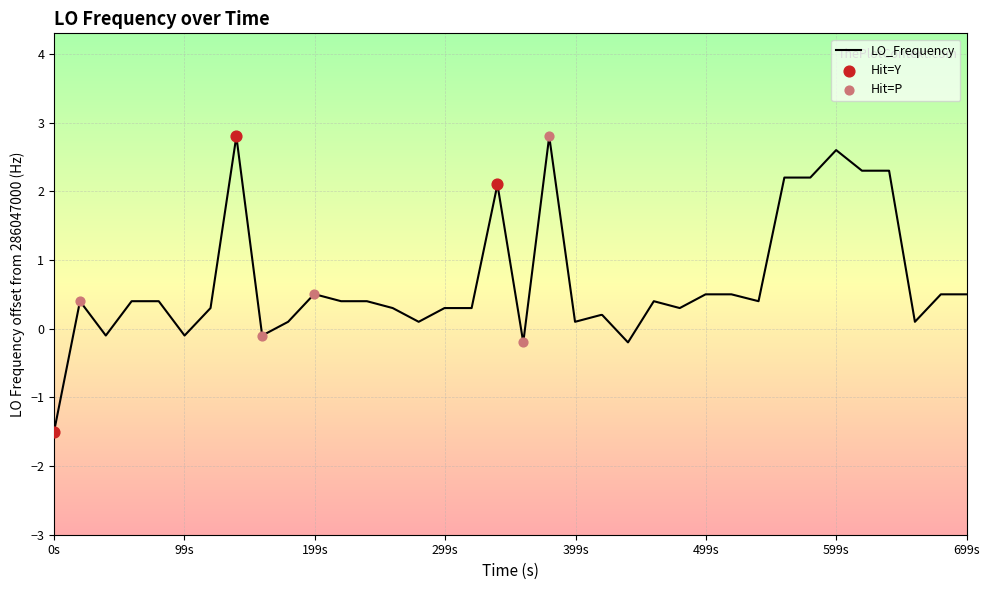

What is the minimum value shown in the chart?

-1.5